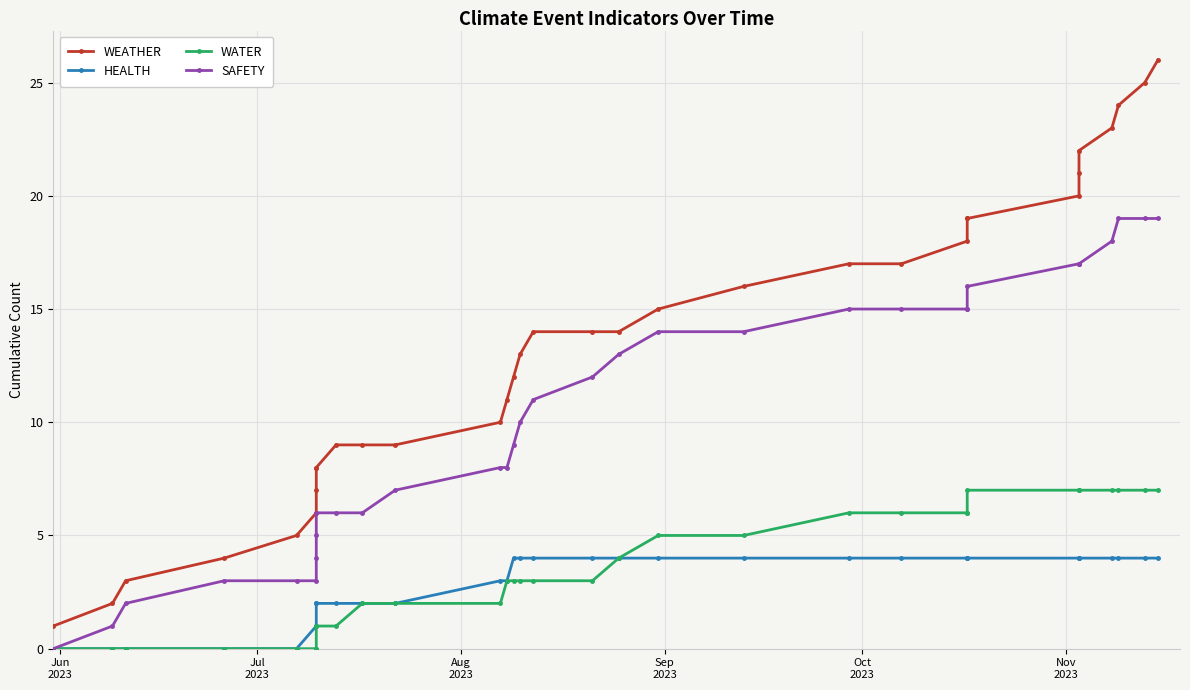

What are all the series names shown in the legend?

WEATHER, HEALTH, WATER, SAFETY